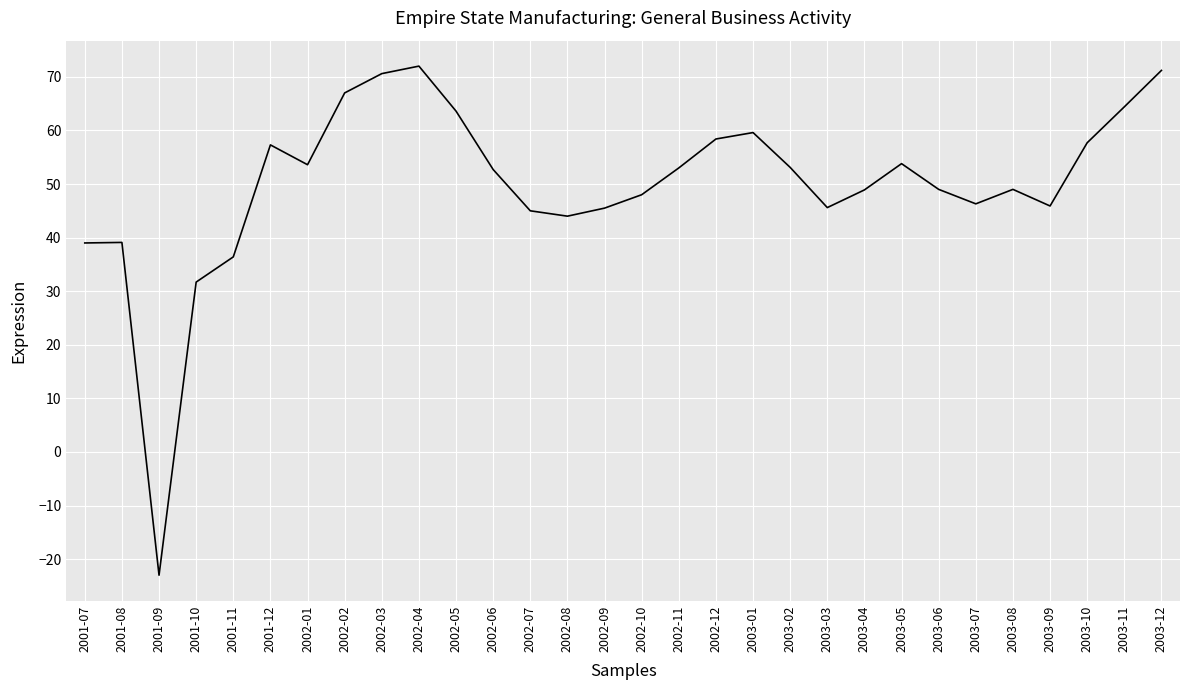

What is the difference between the values at 2003-01 and 2002-04?

12.4